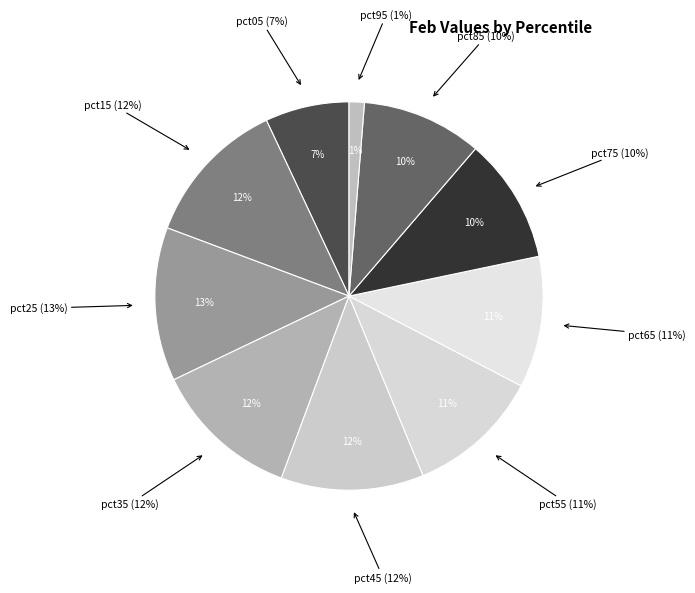

Which slice is the largest?

pct25